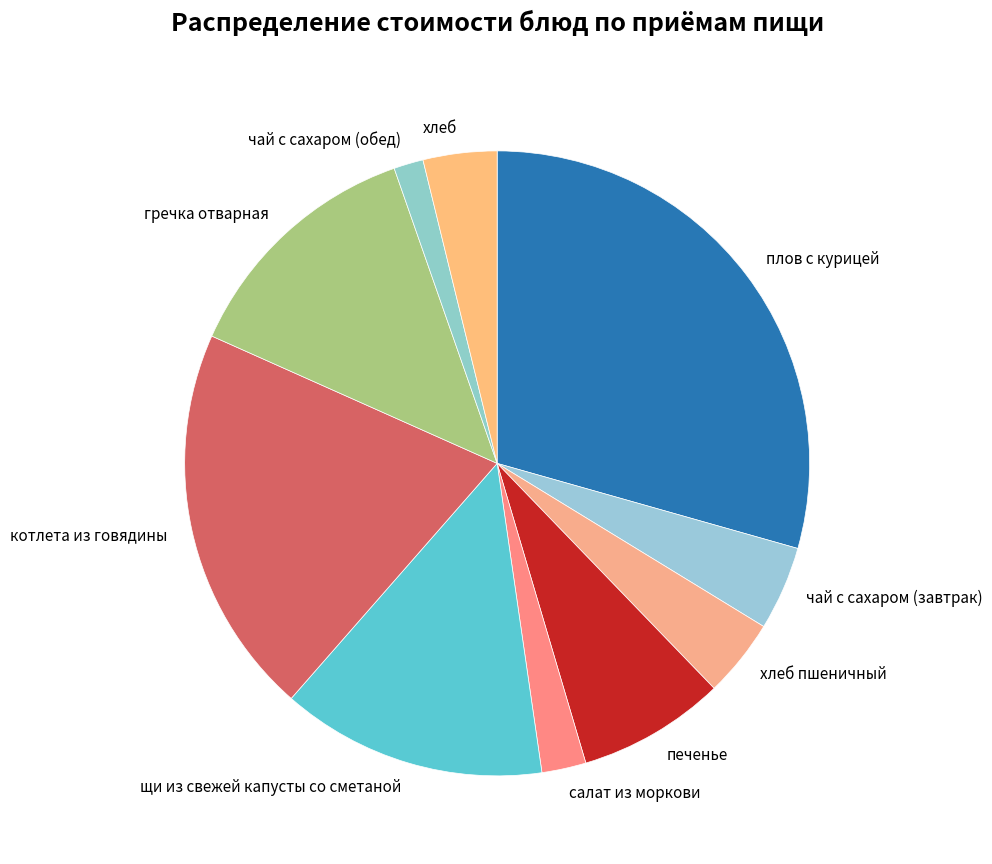

Does any single category account for the majority?

No